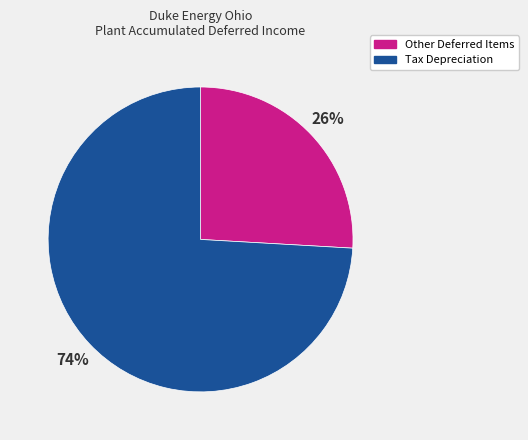

To the nearest percent, what is the average slice percentage?

50%